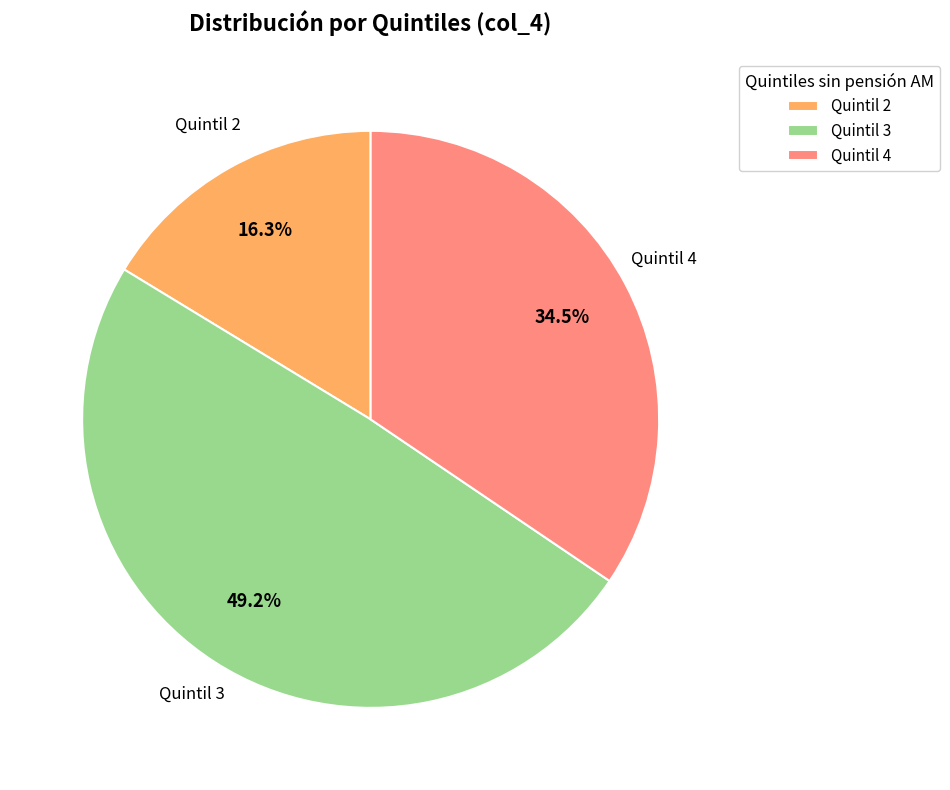

Count the number of slices in the pie.

3